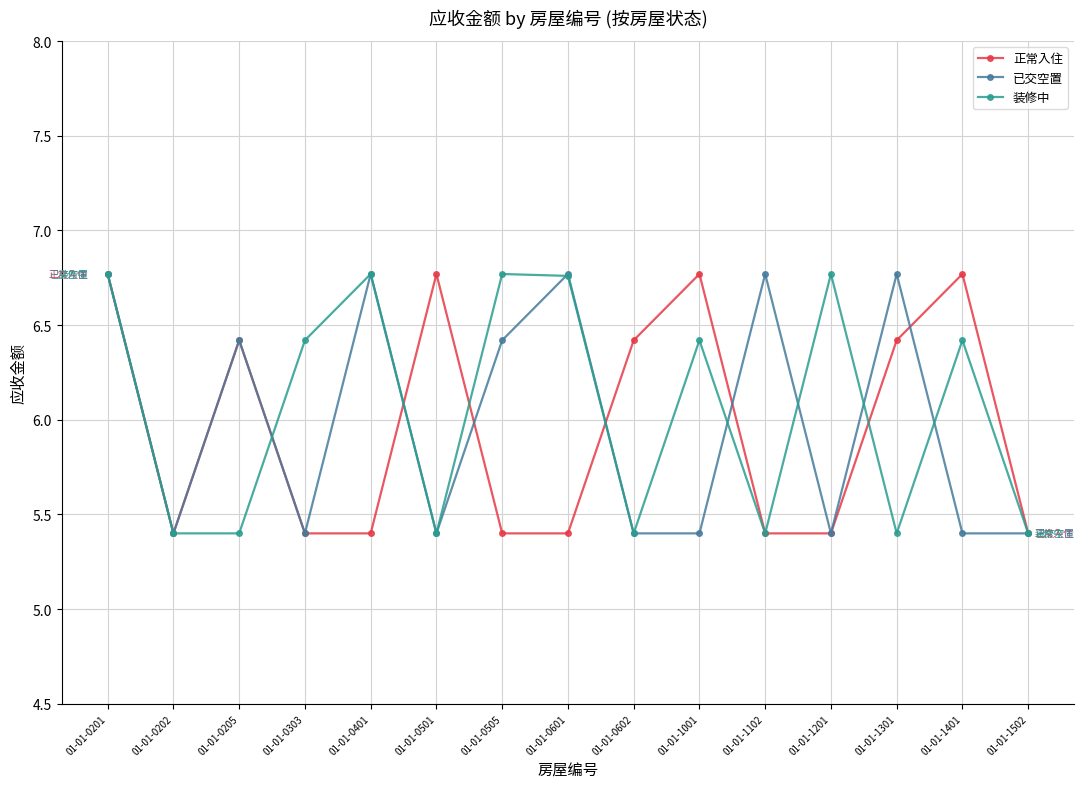

What is the lowest value of the 正常入住 series?

5.4